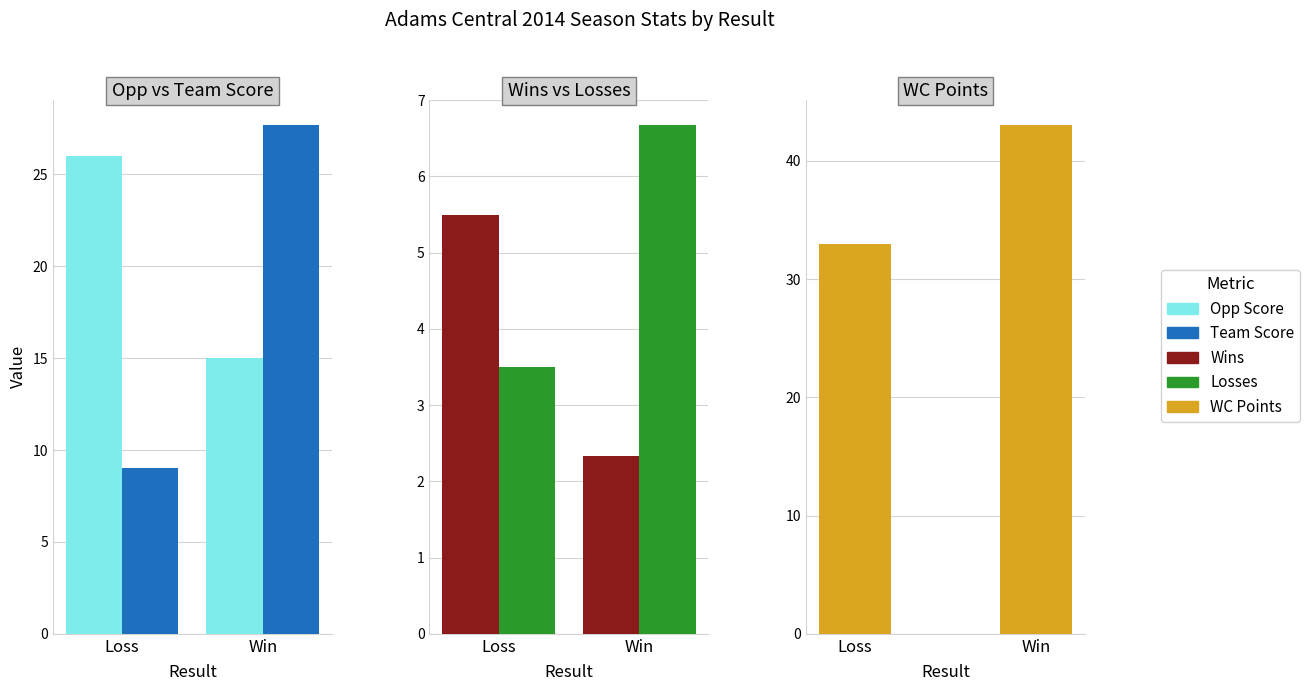

Is the value of Opp Score at Win greater than the value of Losses at Win?

Yes